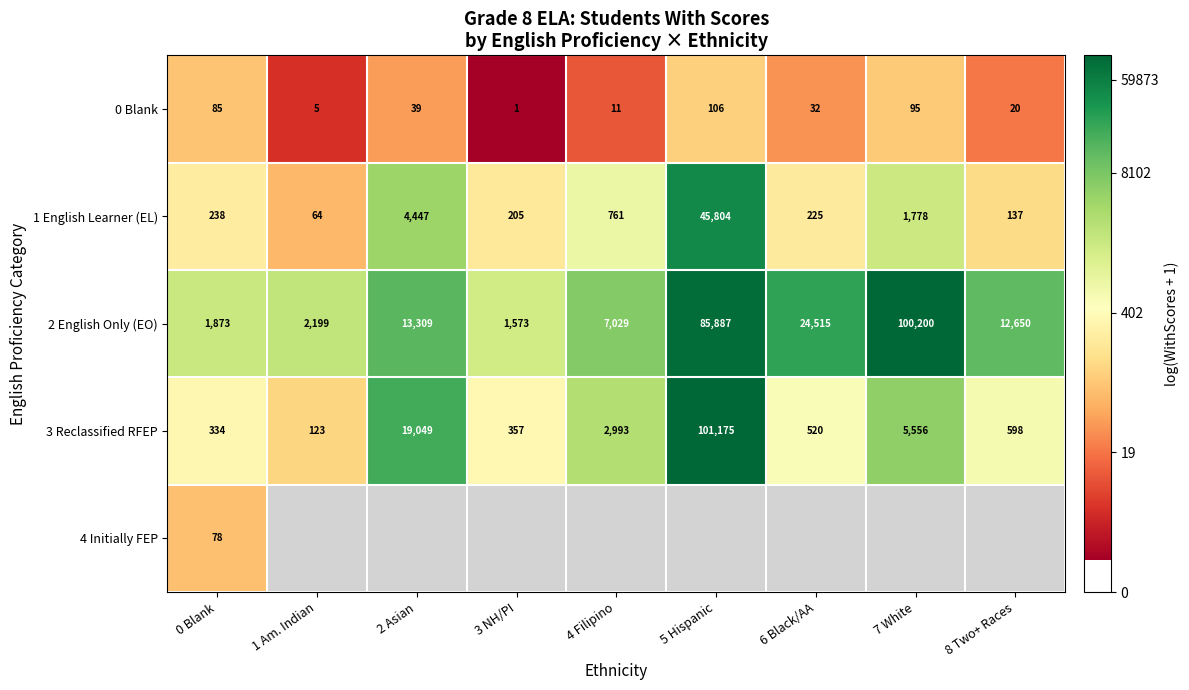

Is the value of 2 English Only (EO) at 5 Hispanic greater than the value of 1 English Learner (EL) at 5 Hispanic?

Yes